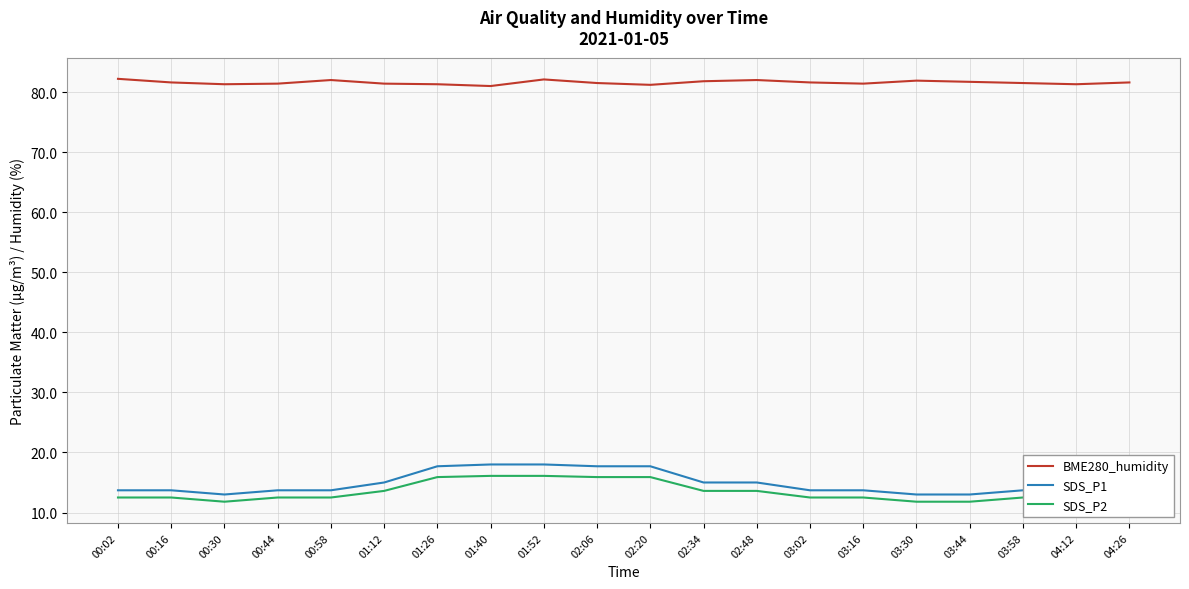

What is the highest value of the SDS_P1 series?

18.0